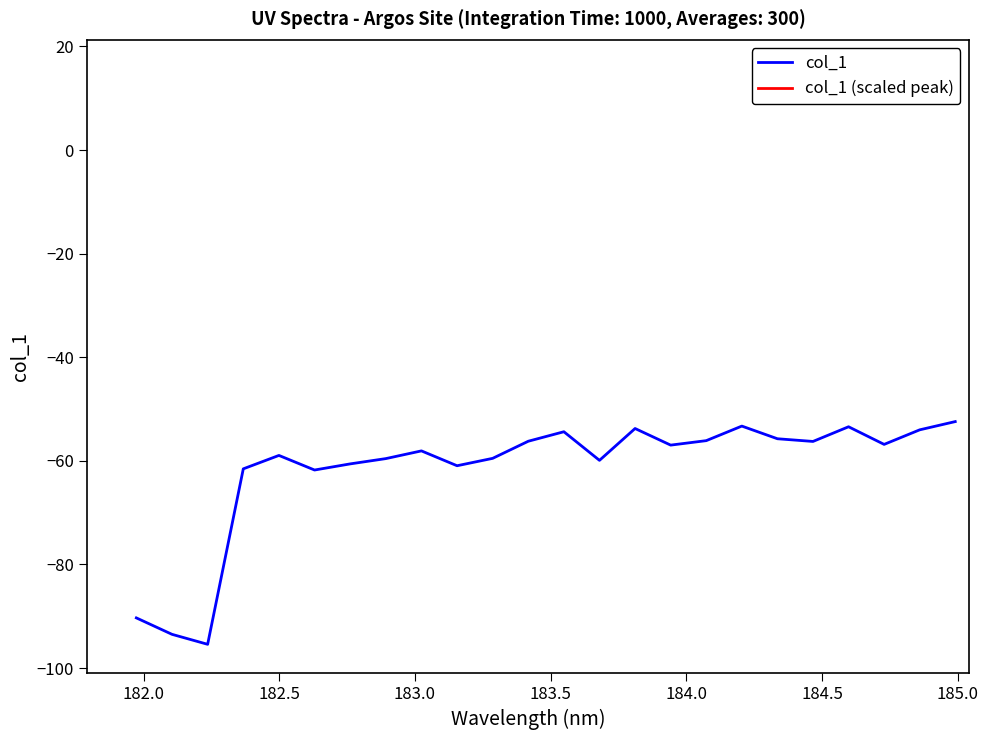

What is the difference between the second highest and second lowest values?

40.2